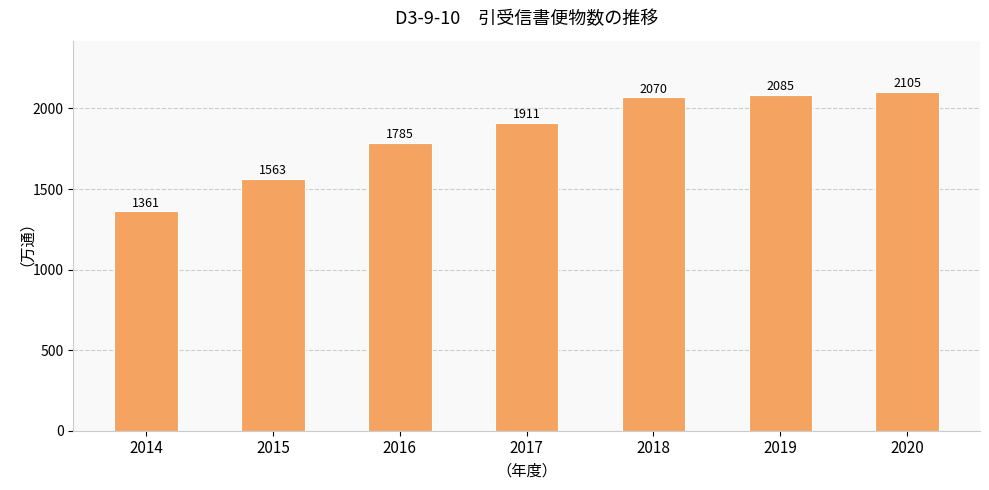

Reading left to right, what are all the values shown in this chart?

1361	1563	1785	1911	2070	2085	2105